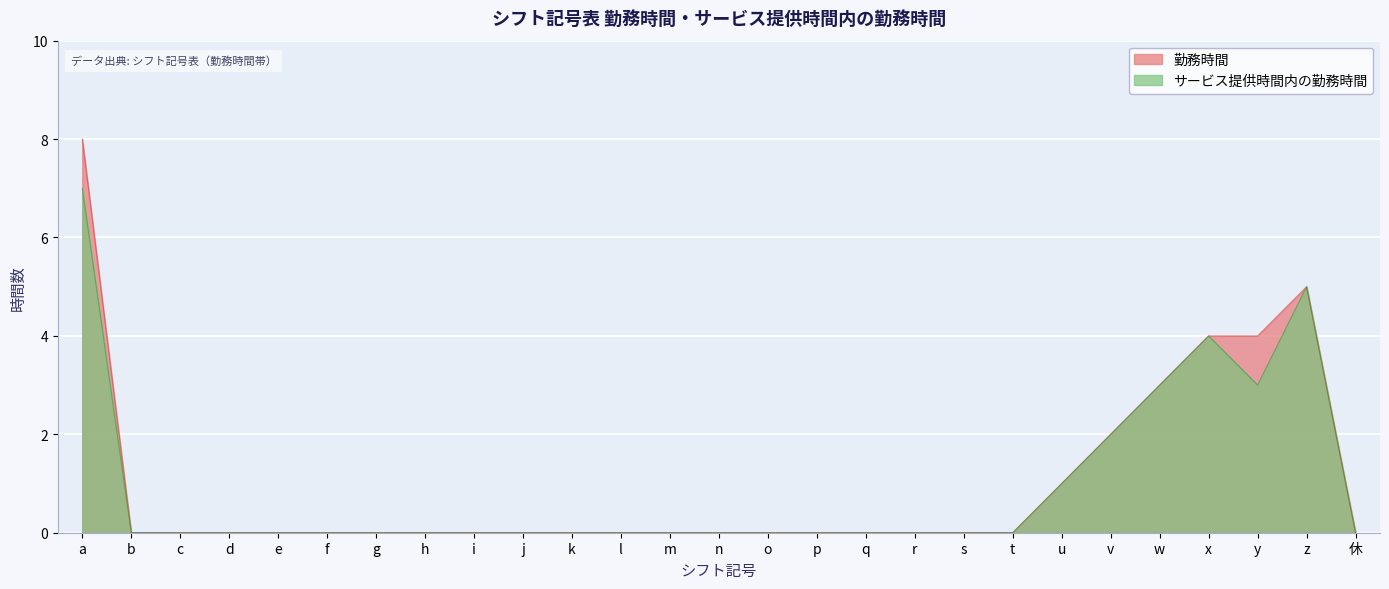

At how many categories does at least one series exceed 6?

1